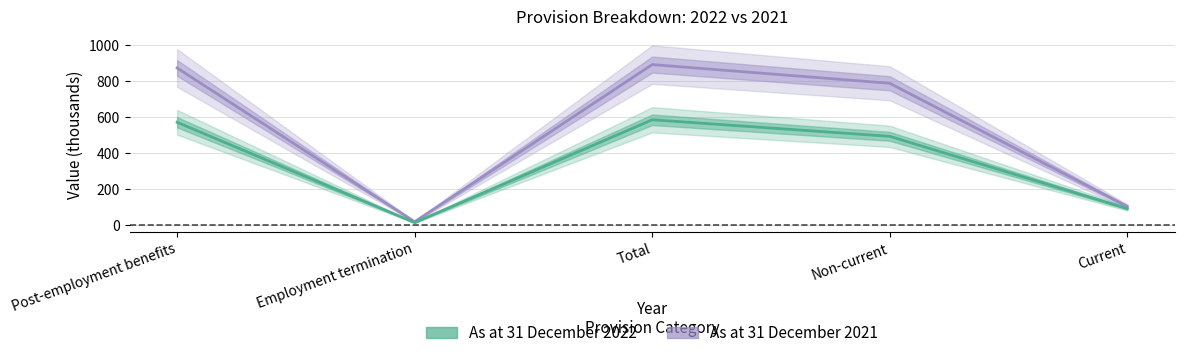

At which label is As at 31 December 2022 closest to 300?

Non-current